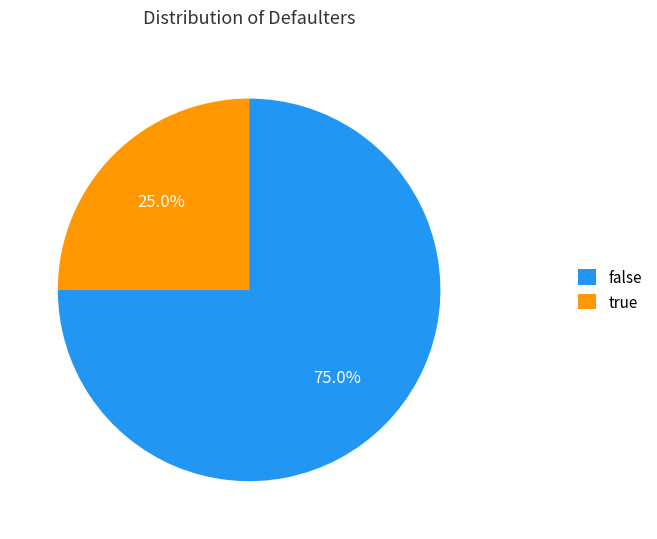

How many slices are in this pie chart?

2